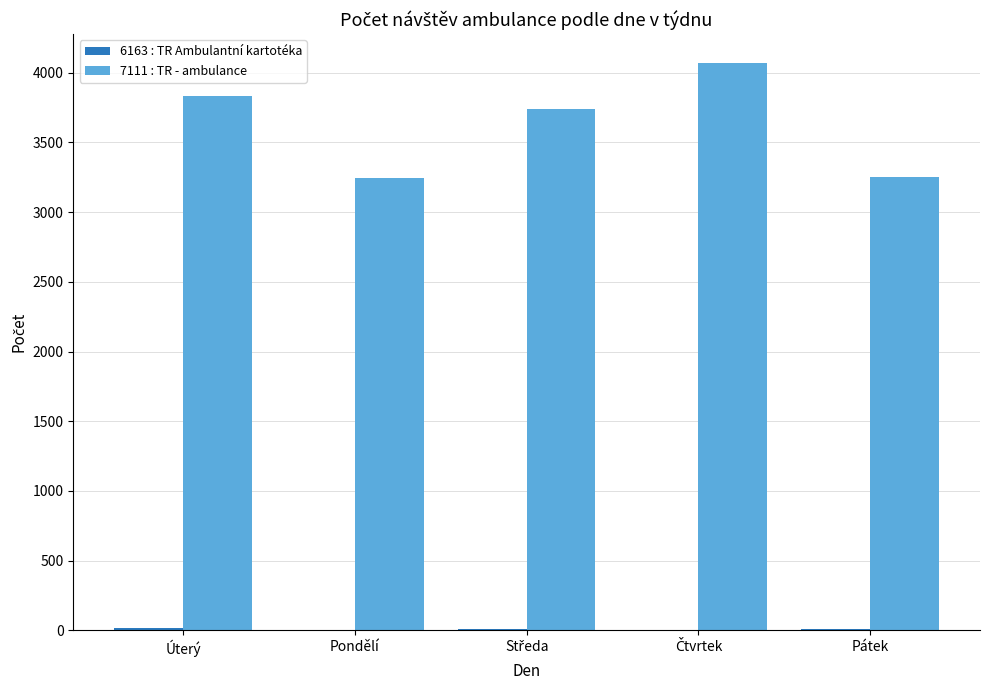

Which series has the largest total across all categories?

7111 : TR - ambulance